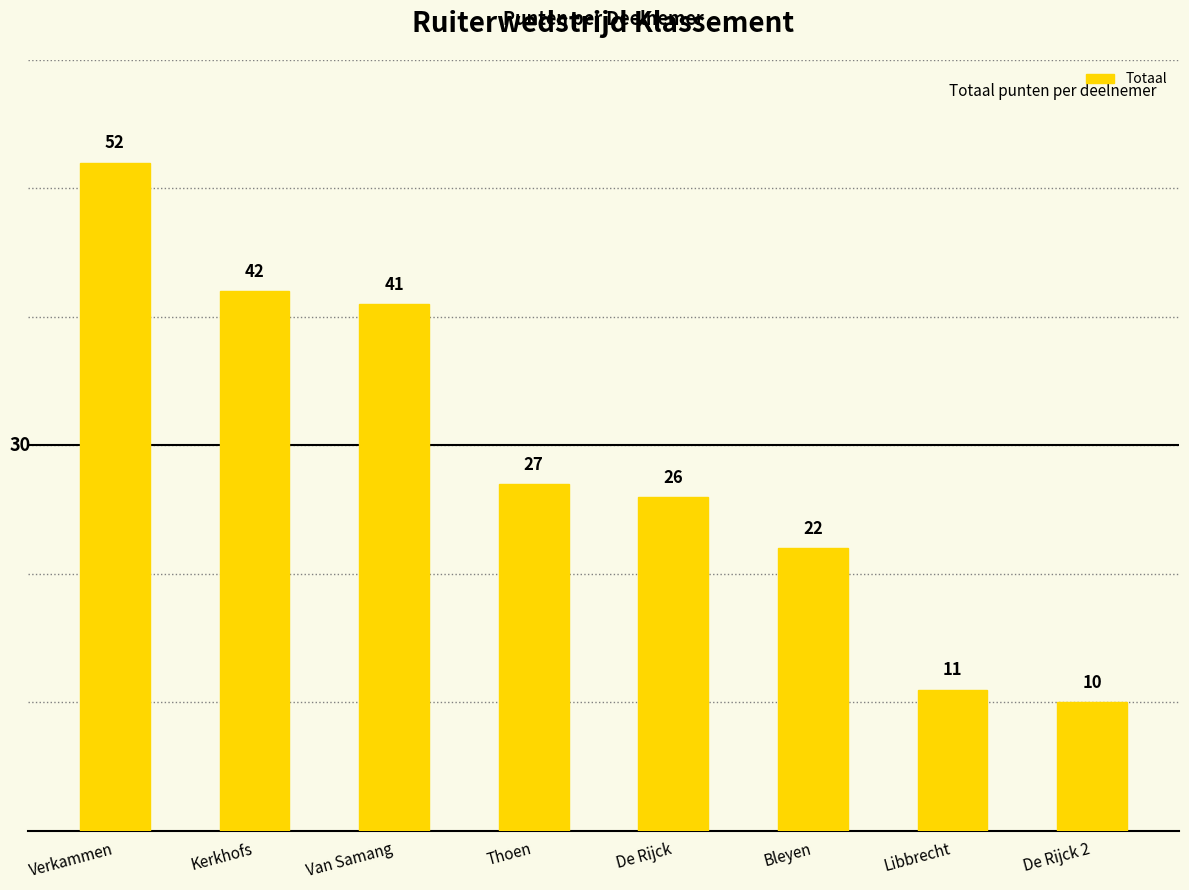

The chart shows a value of 10 at De Rijck 2. True or false?

True